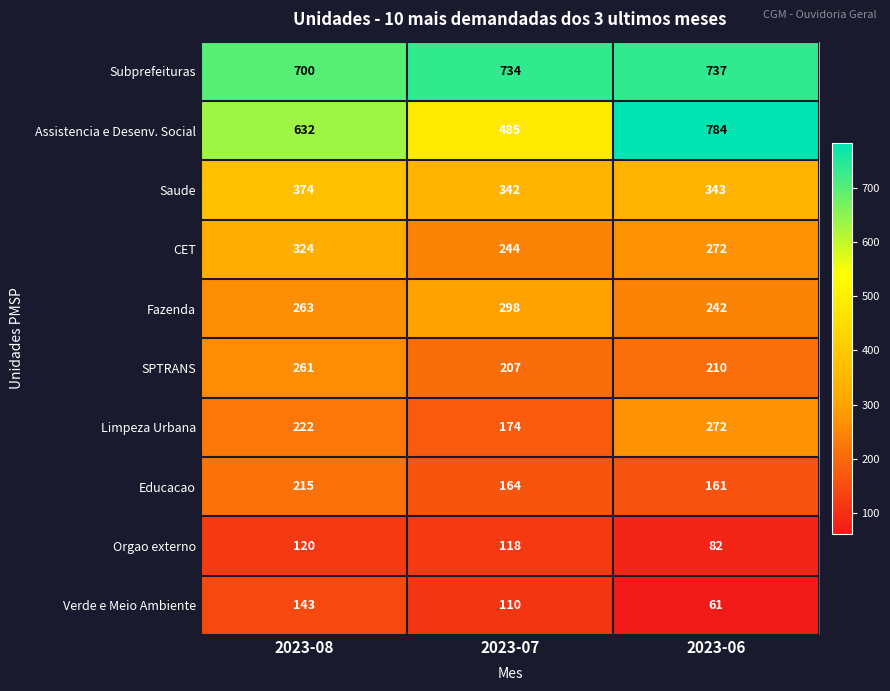

What is the sum of the Assistencia e Desenv. Social values at 2023-08 and 2023-06?

1416